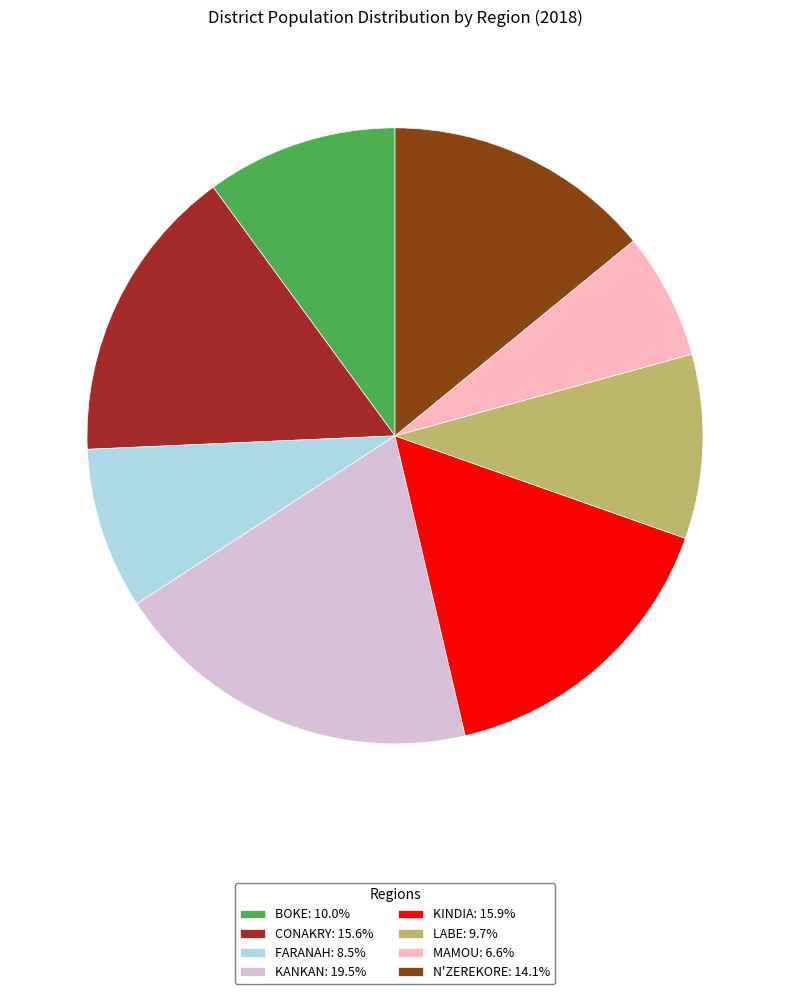

Does BOKE: 10.0% account for over 50% of the chart?

No